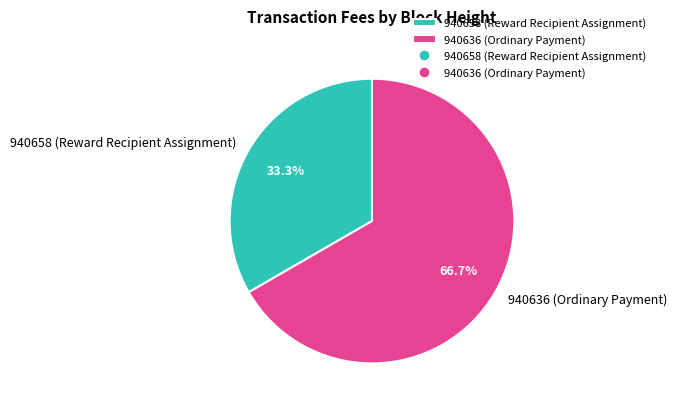

Is it true that 940658 (Reward Recipient Assignment) is 48% of the pie?

False